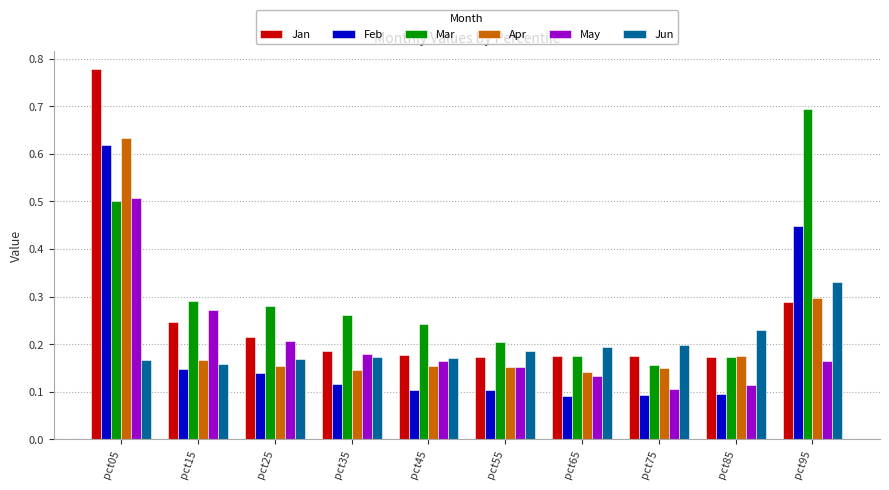

How many distinct data groups are displayed?

6